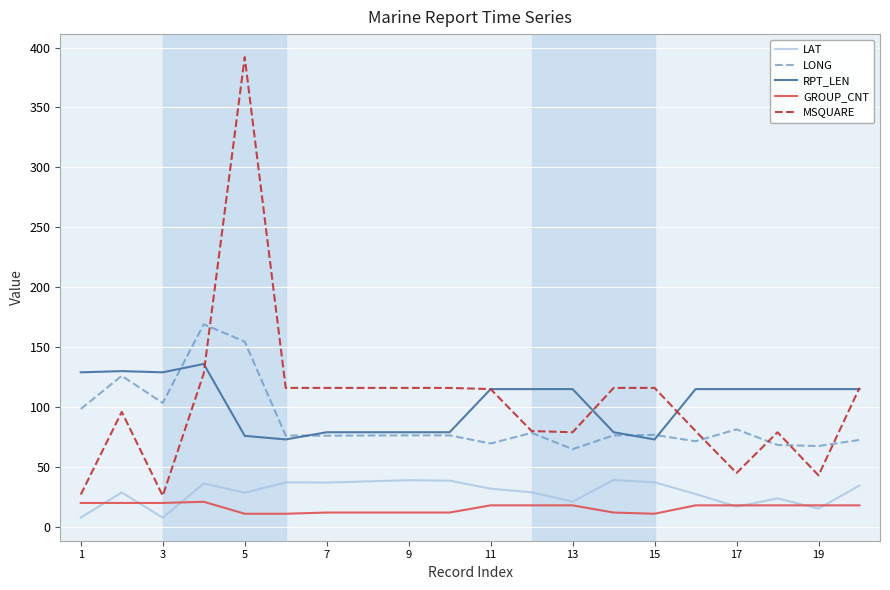

True or false: LAT has more than 2 interior local peaks.

True